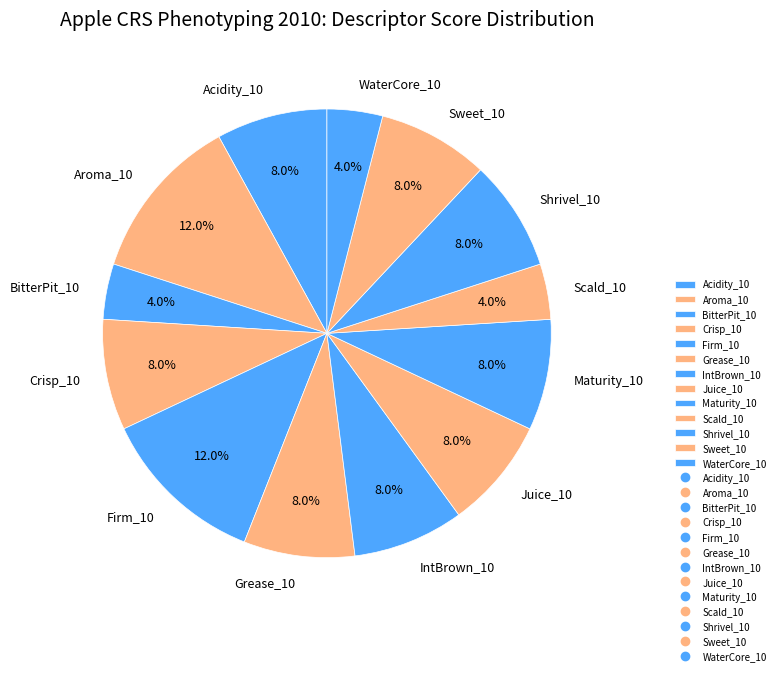

Does any single category account for the majority?

No